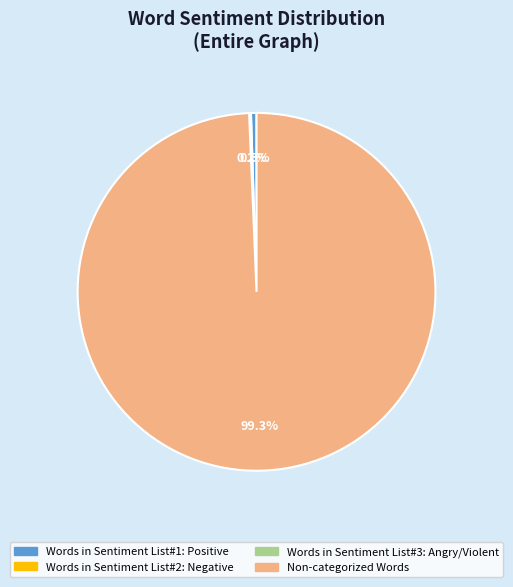

What is the majority slice?

Non-categorized Words